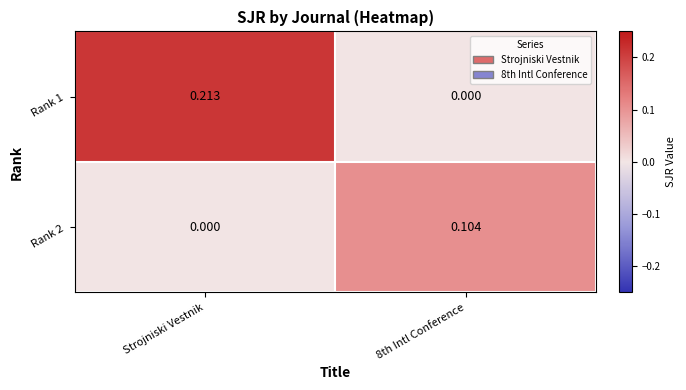

Which series changed the most between Strojniski Vestnik and 8th Intl Conference?

Rank 1